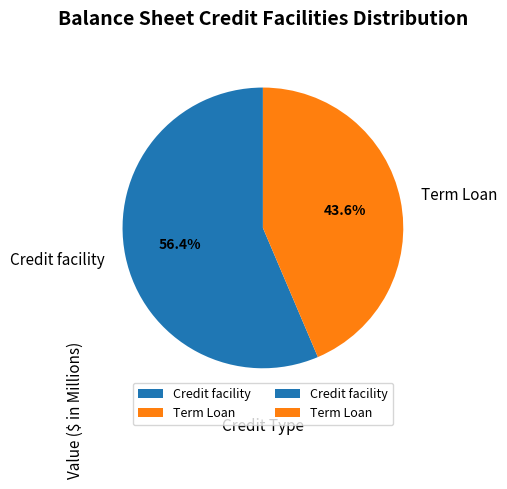

To the nearest percent, what is the average slice percentage?

50%